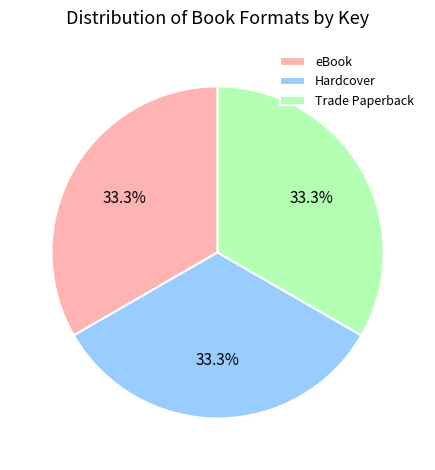

Is there a majority slice in this chart?

No